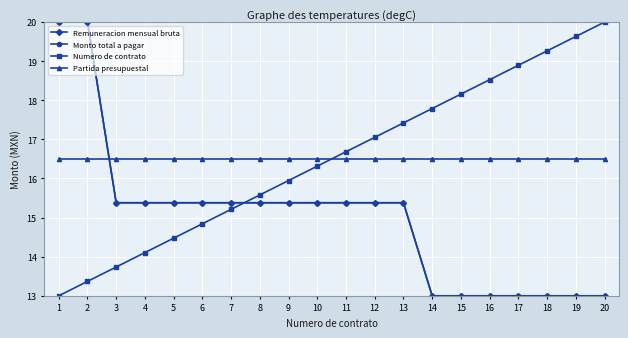

True or false: Numero de contrato has more than 0 interior local peaks.

False